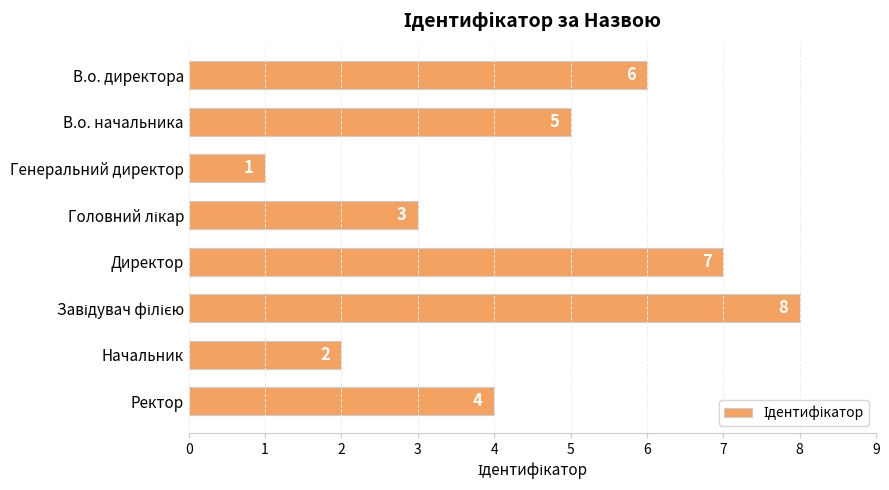

Count the number of data series in this chart.

1